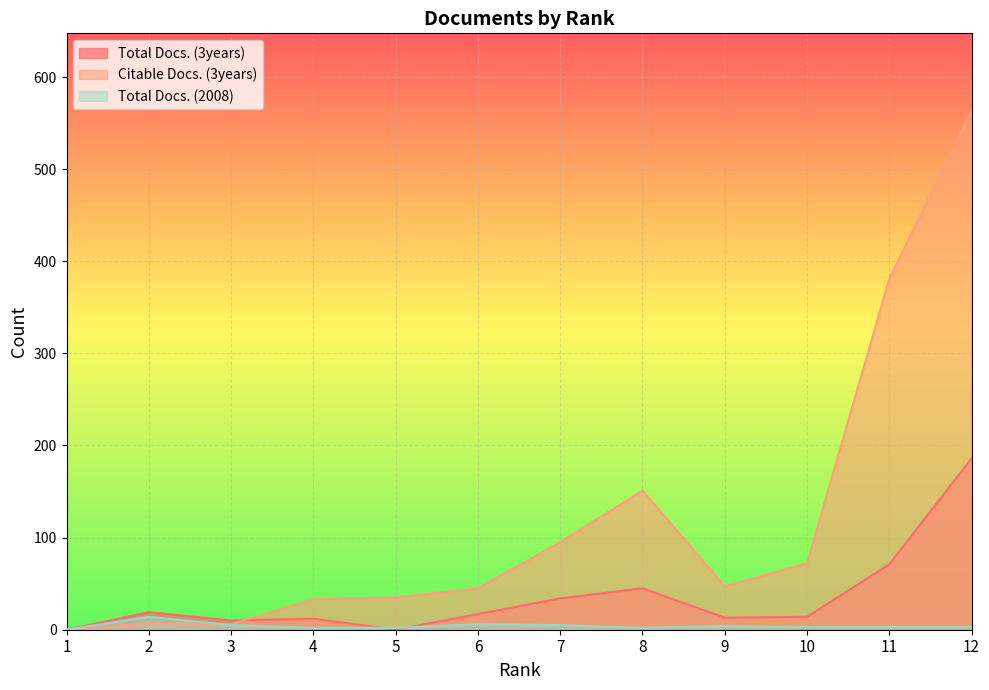

The Total Docs. (2008) series shows 8 at 2. True or false?

False